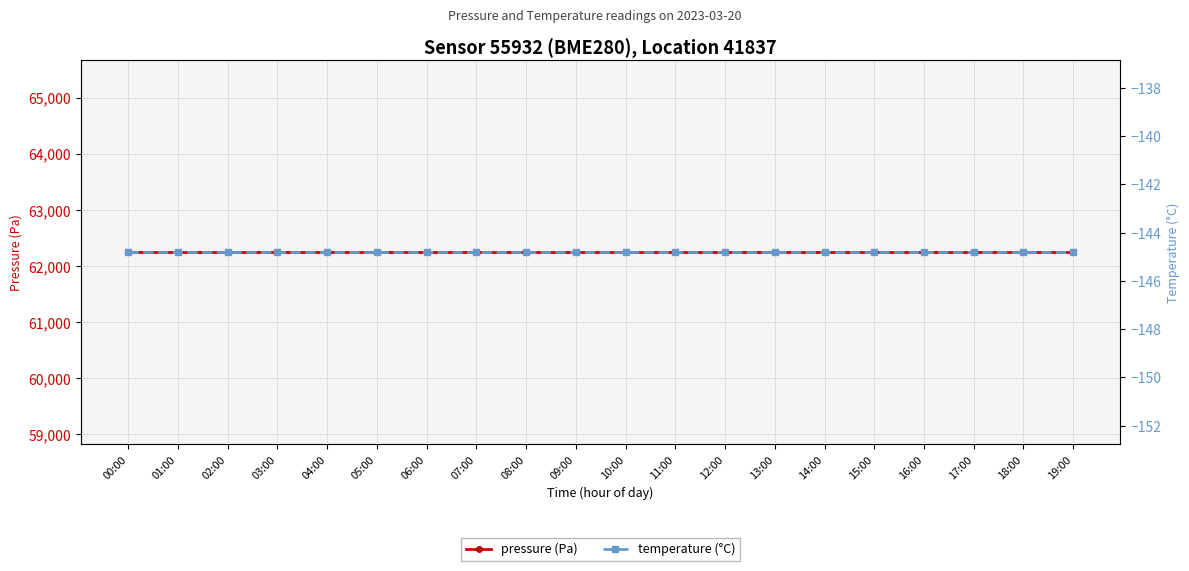

Which category has the lowest value in the temperature (°C) series?

00:00